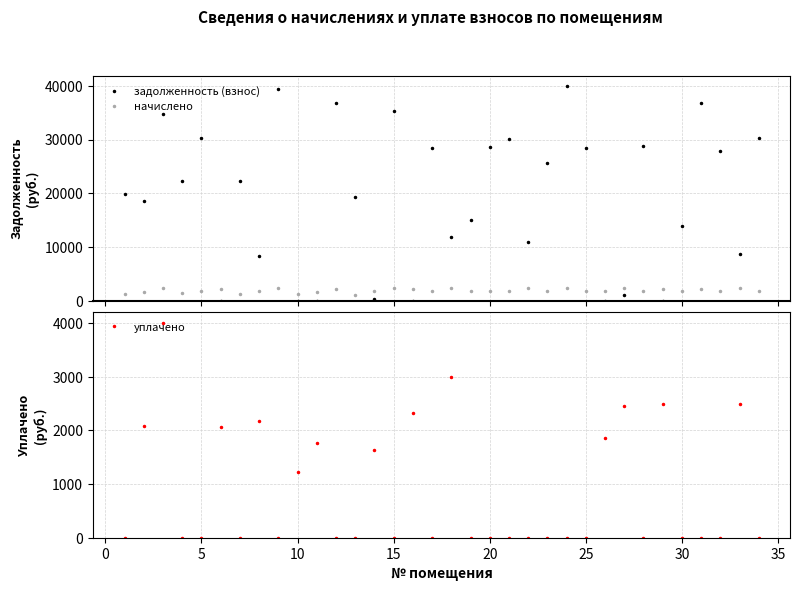

True or false: задолженность (взнос) has more than 2 points higher than both neighbors.

True